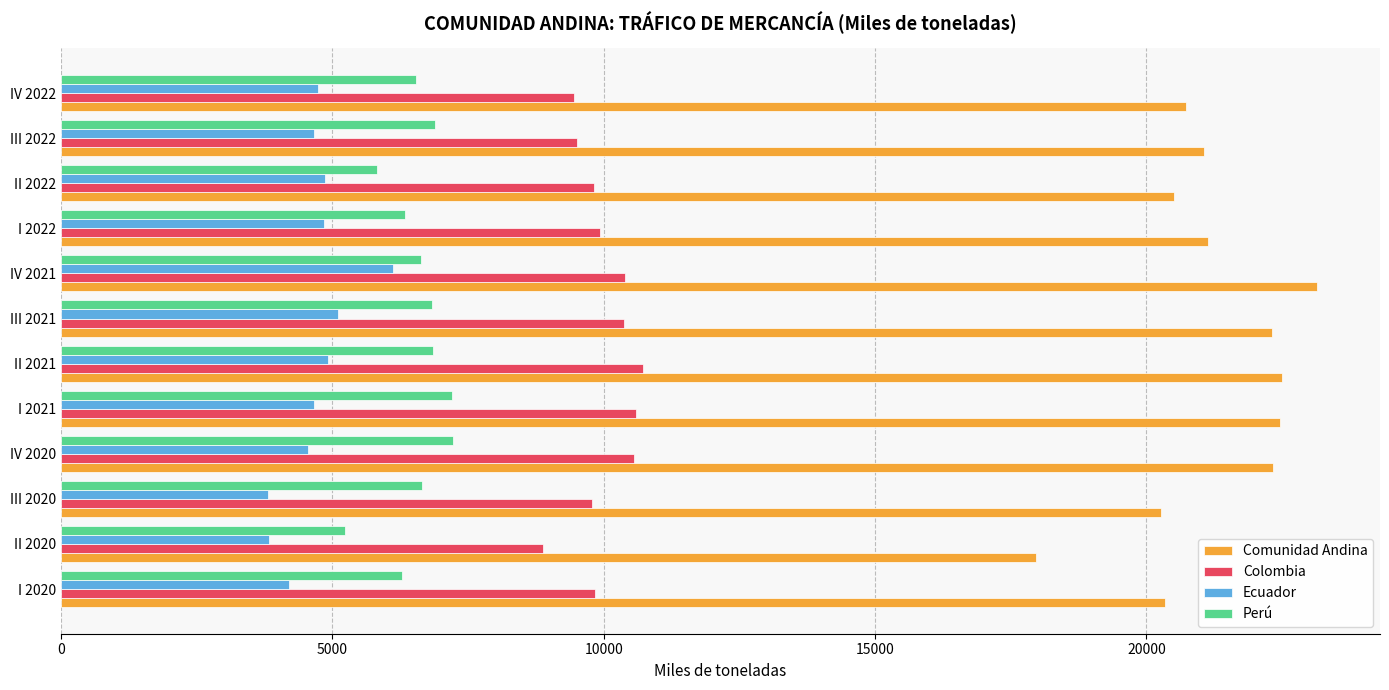

Which series has the largest total across all categories?

Comunidad Andina